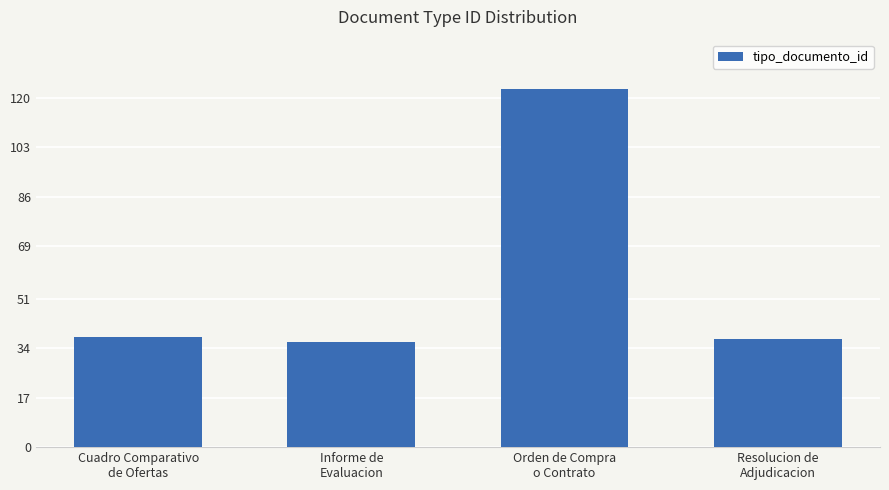

Is it true that the value at Informe de
Evaluacion is 36?

True